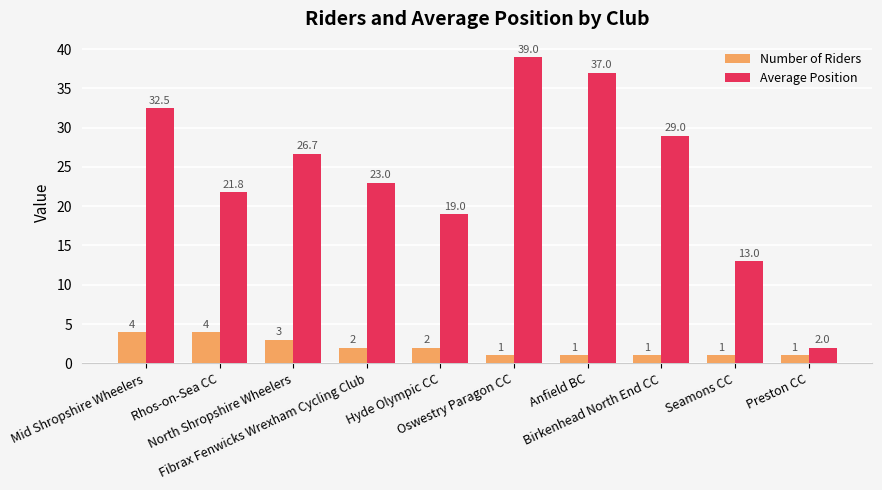

Are the bars horizontal?

No